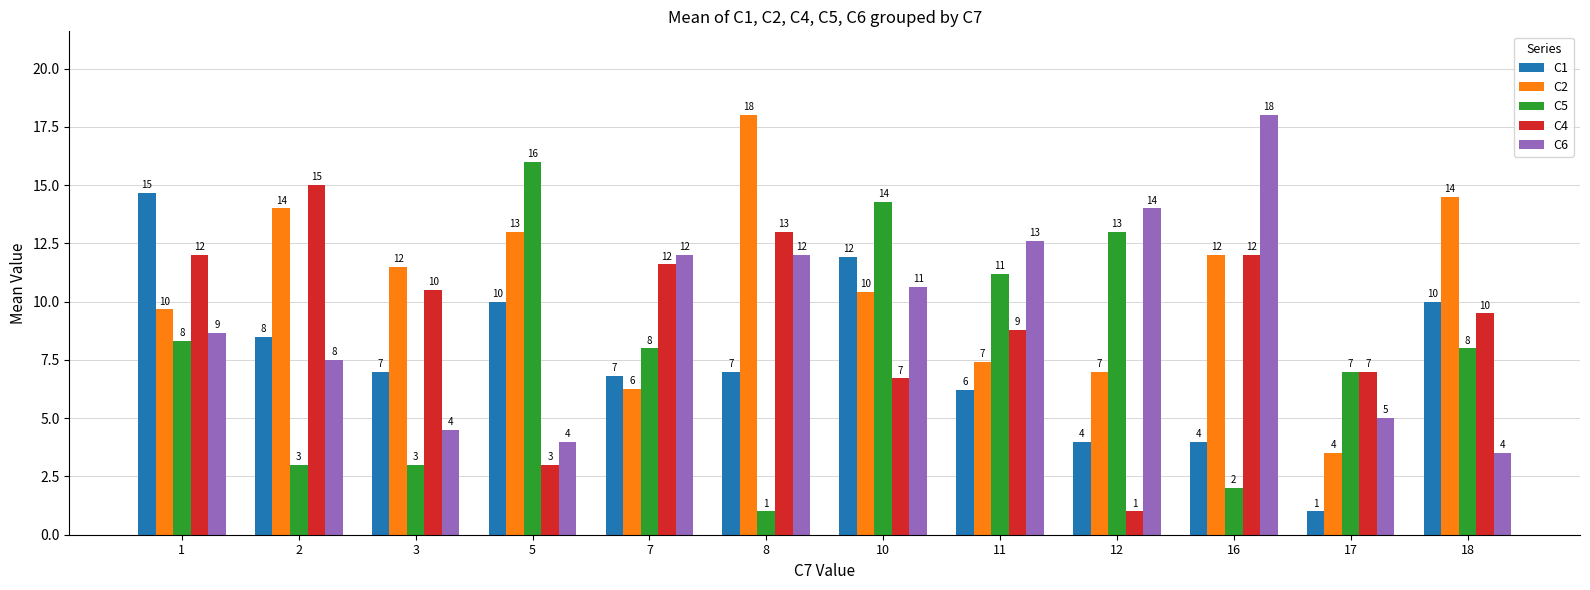

What is the smallest value displayed?

1.0